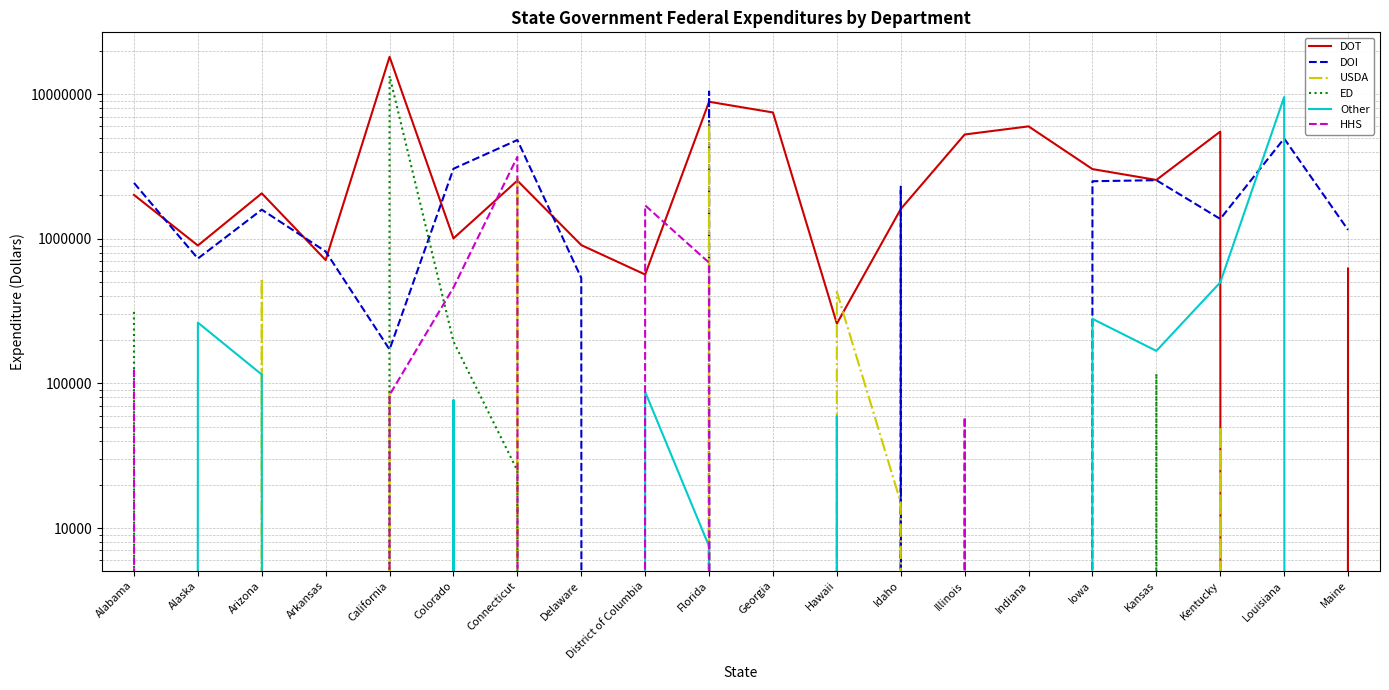

Is it true that DOT equals 2530000 at Connecticut?

True